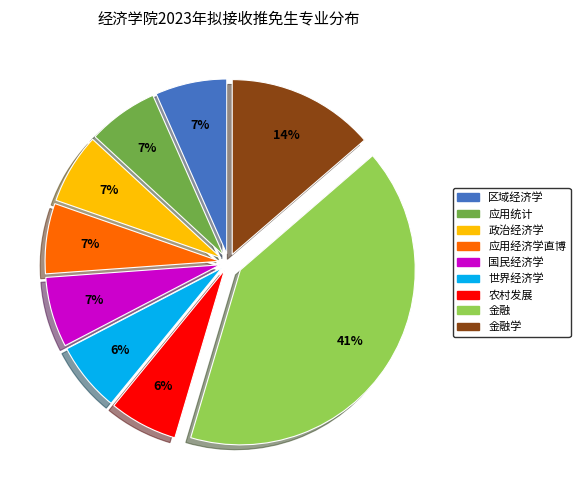

To the nearest percent, what is the average slice percentage?

11%